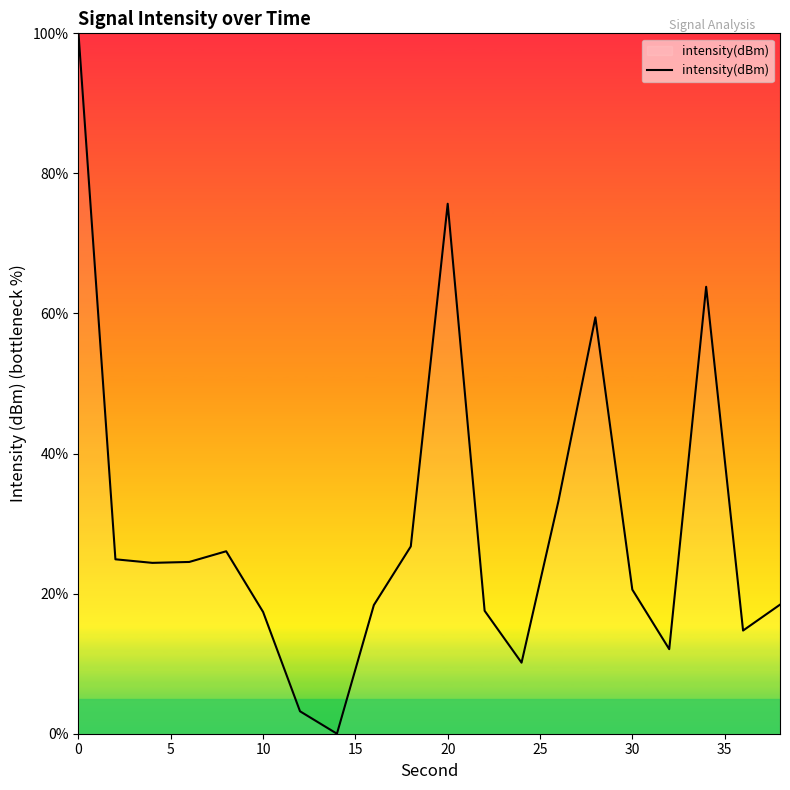

What is the greatest value displayed?

100.0